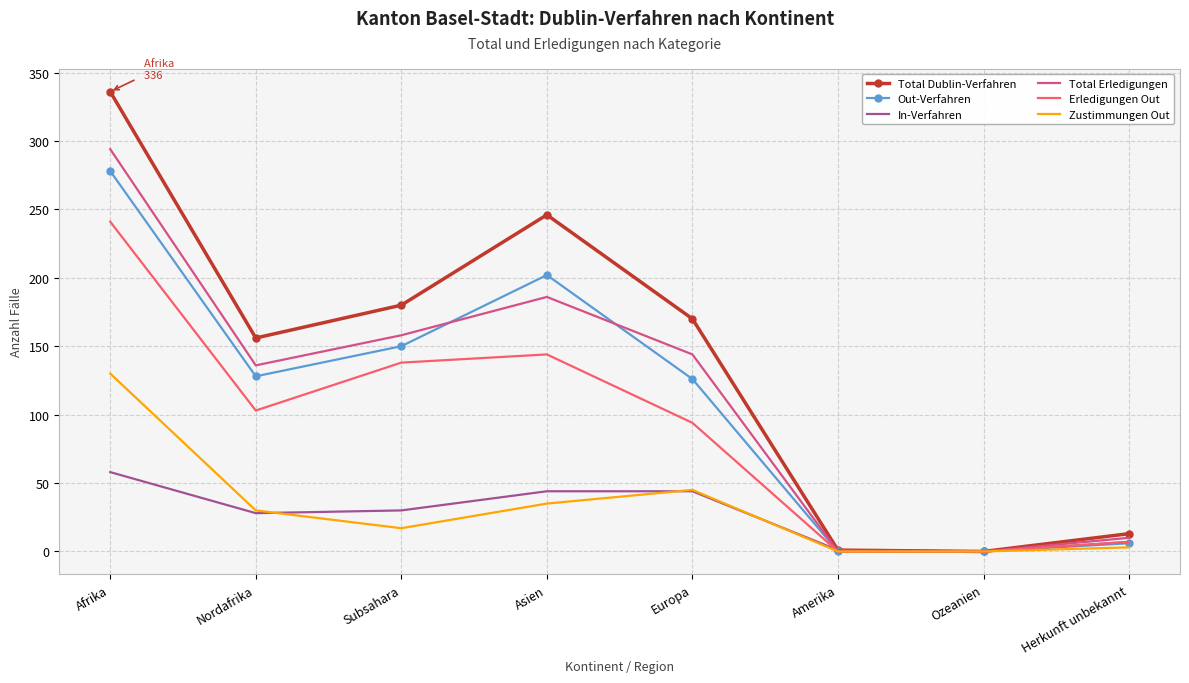

The Total Erledigungen series shows 144 at Europa. True or false?

True